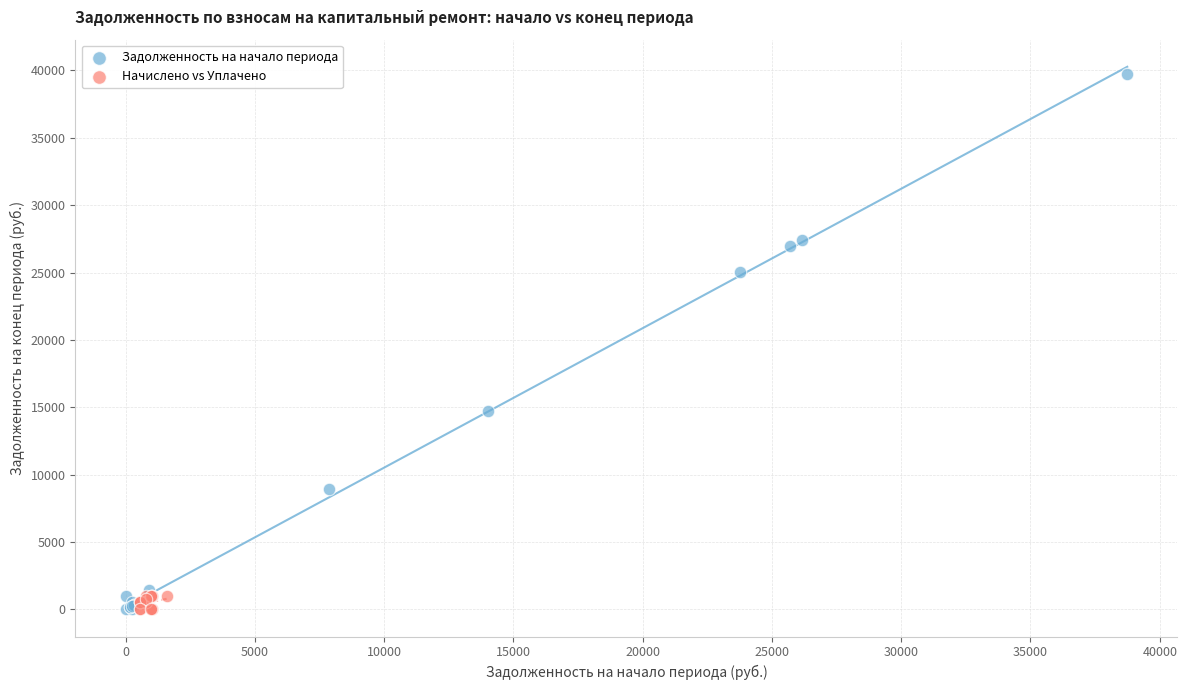

What are all the series names shown in the legend?

Задолженность на начало периода, Начислено vs Уплачено